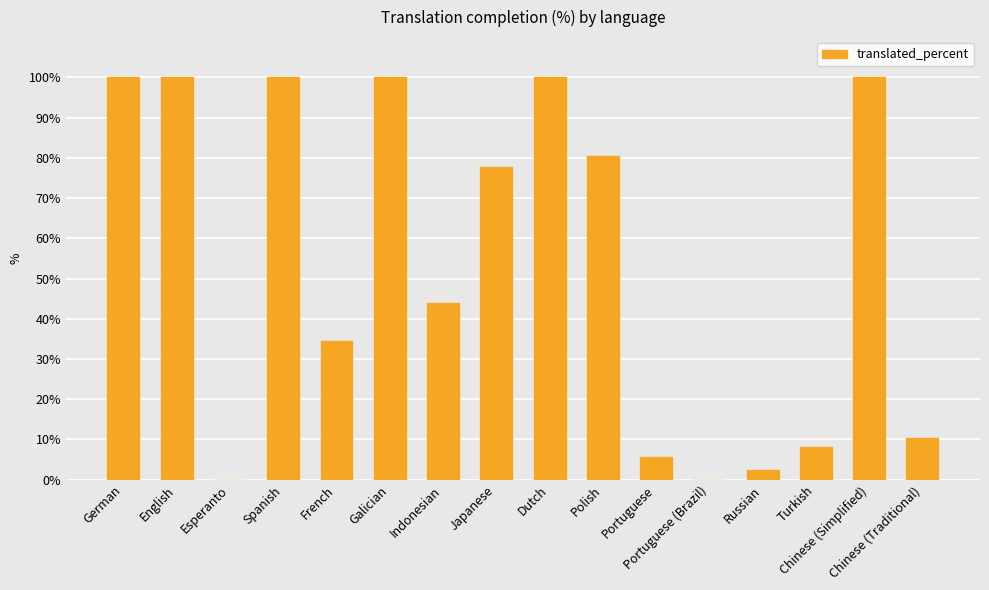

What is the sum of all values?

863.1